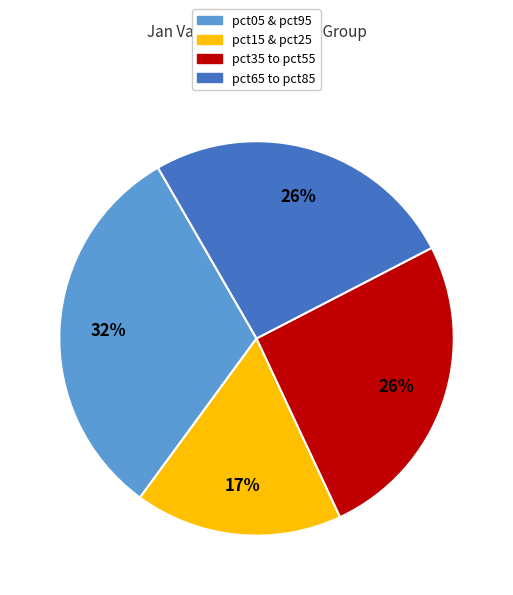

How many slices are in this pie chart?

4